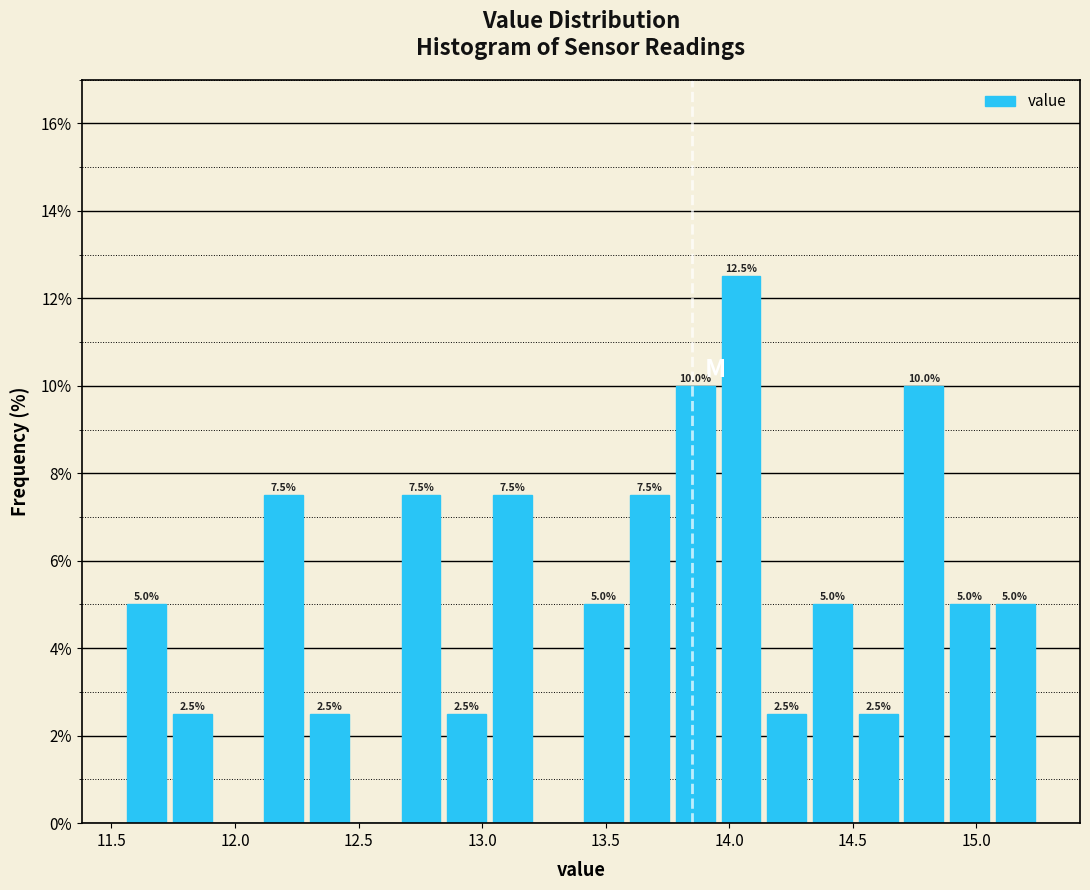

Read against the x-axis, roughly where is the centre of the tallest bar?

14.05